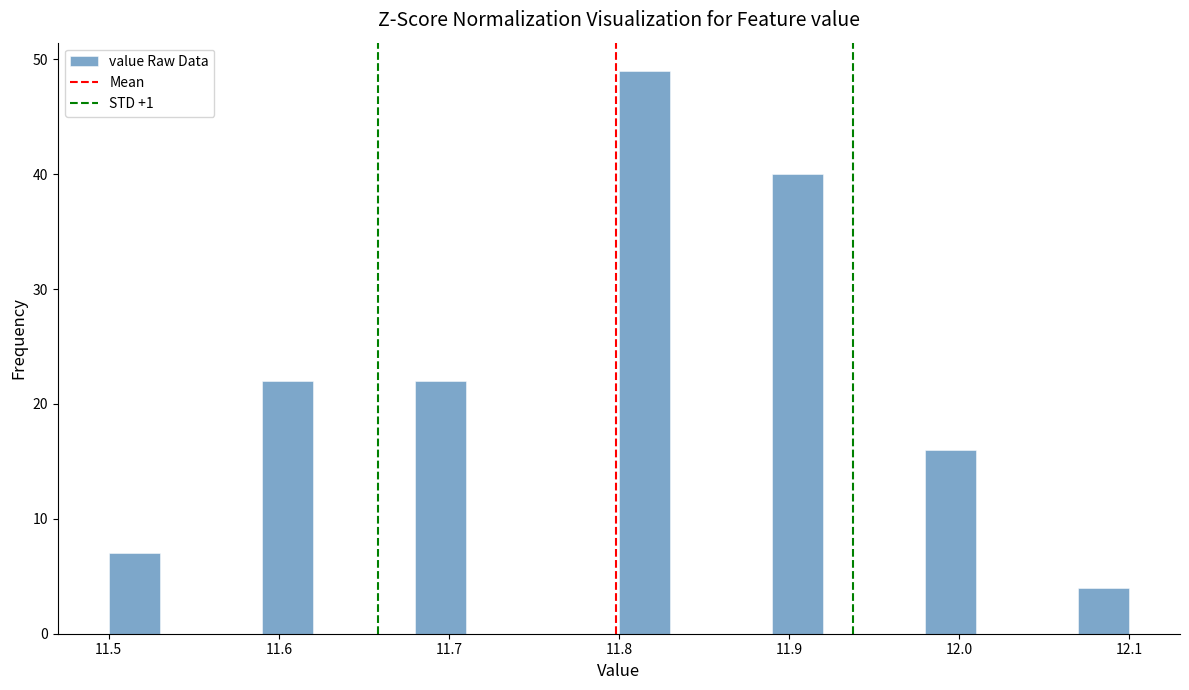

Around what value on the x-axis is the tallest bar? Give the approximate position of its centre, as read against the axis.

11.82